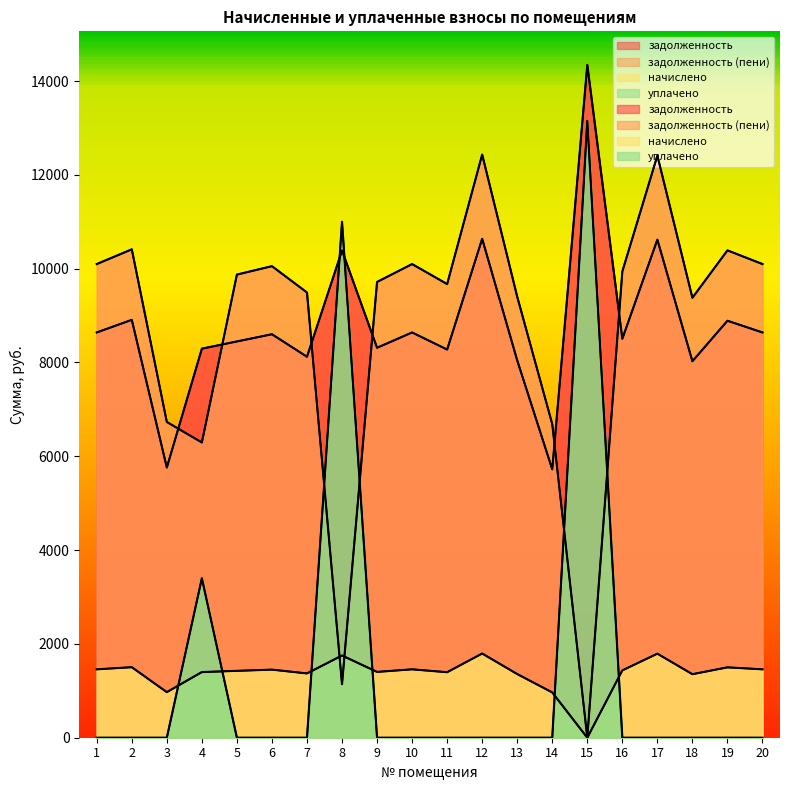

Rank the series at 13 from highest to lowest value.

задолженность (пени), задолженность, уплачено